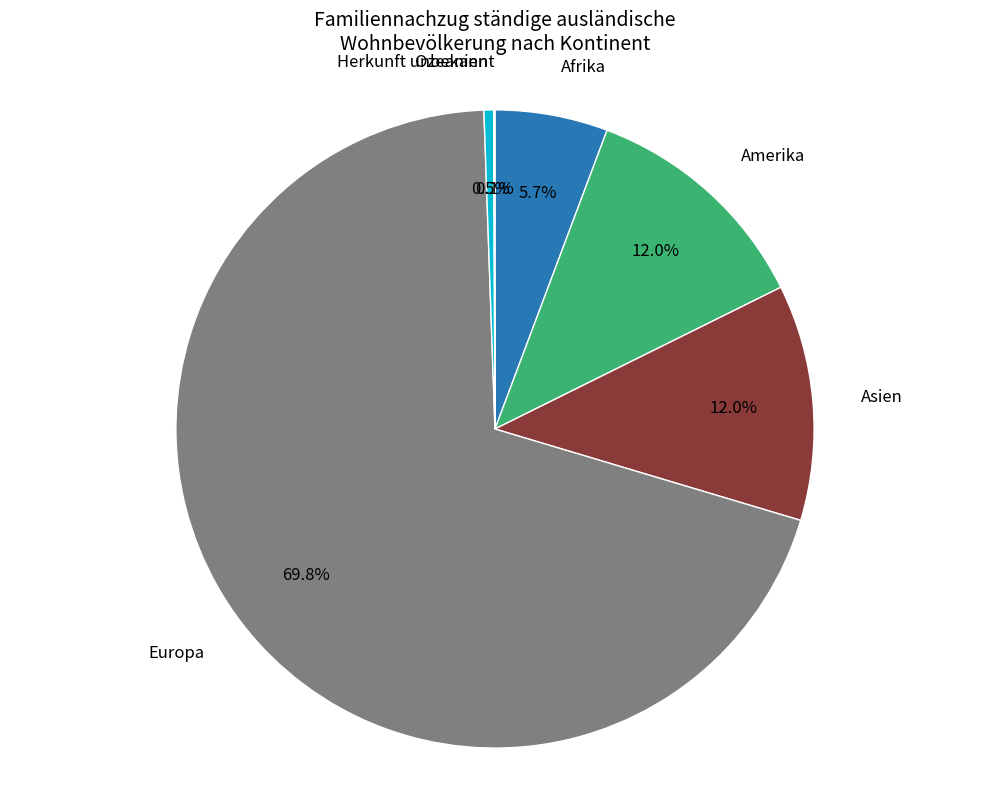

Does any single category account for the majority?

Yes